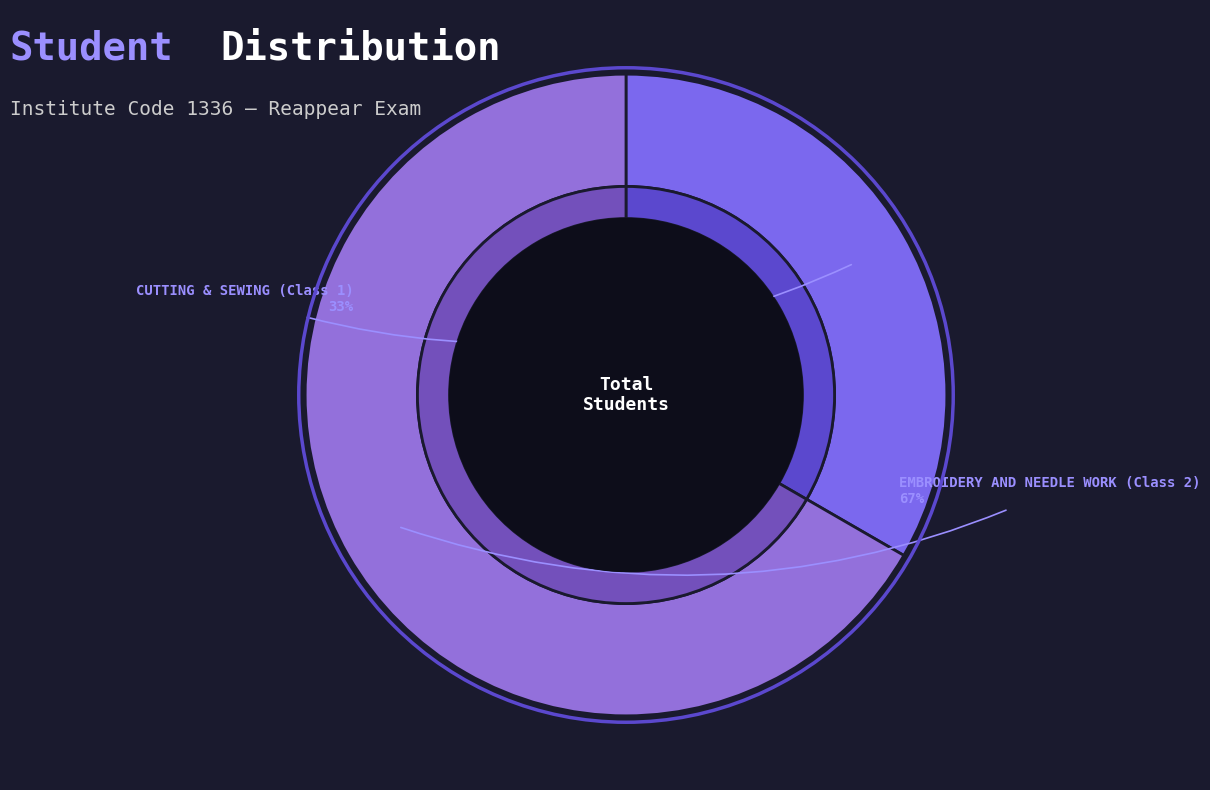

To the nearest percent, what percentage of the pie is CUTTING & SEWING (Class 1)?

33%